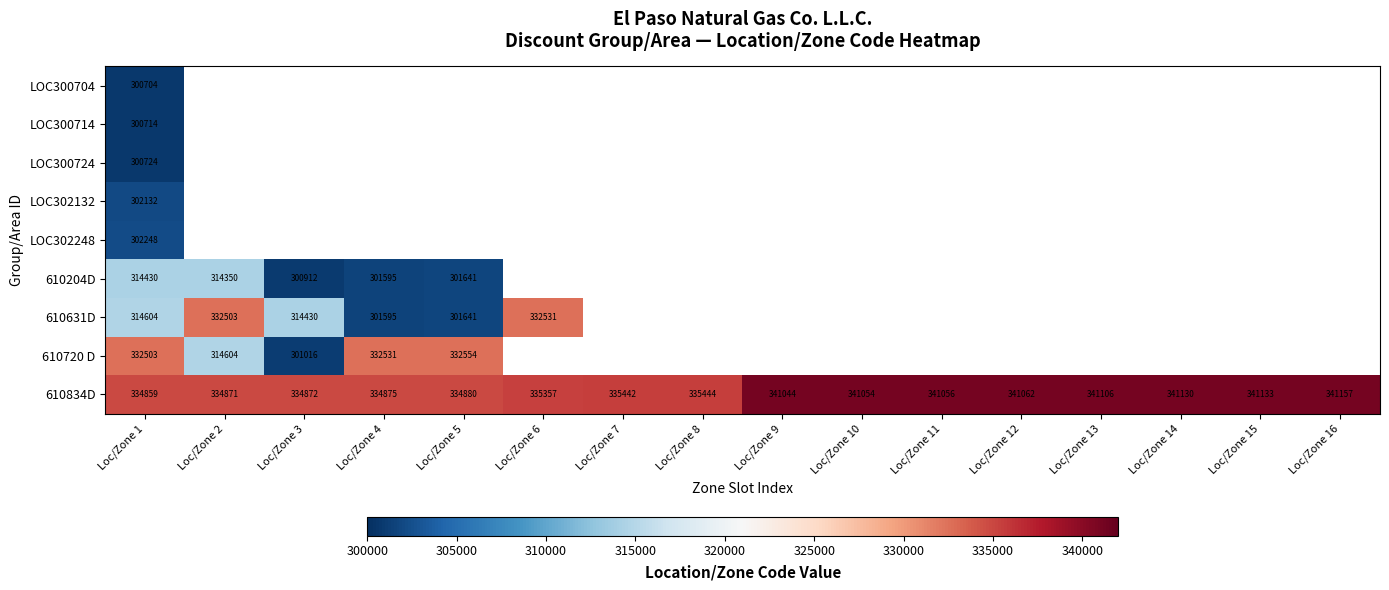

Count the number of categories in the chart.

16